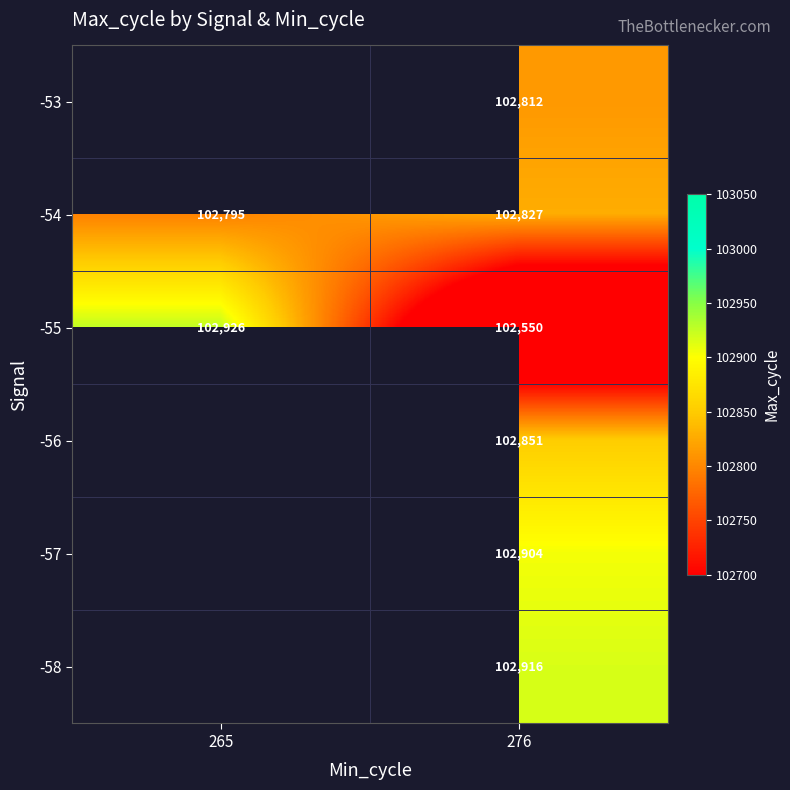

At which category does the chart reach its minimum across all series?

276